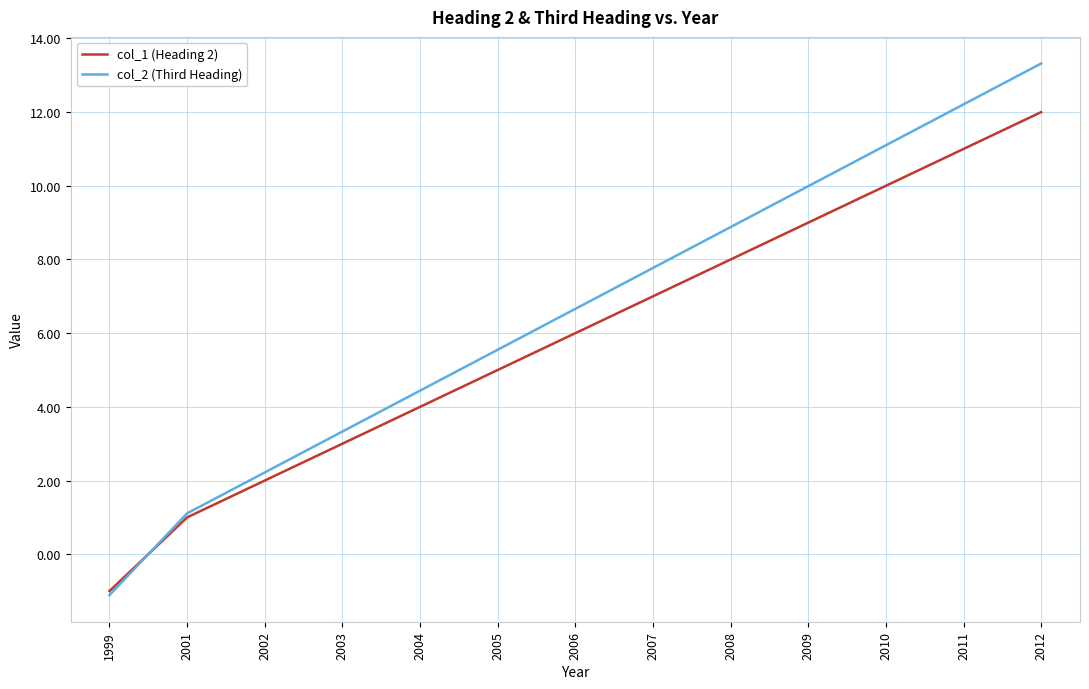

What is the total value across all series at 2004?

8.4